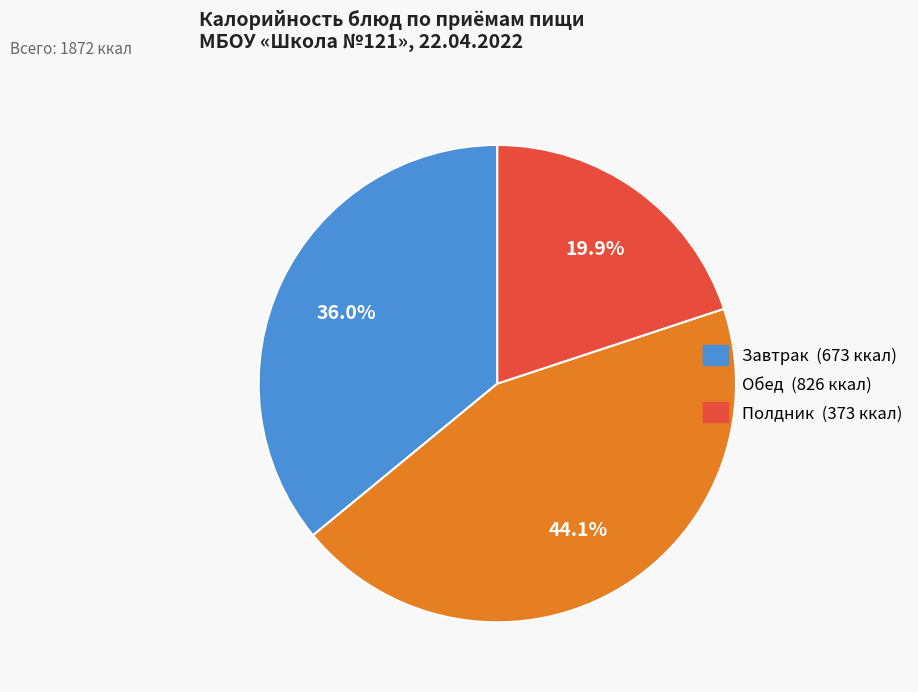

Is there a majority slice in this chart?

No